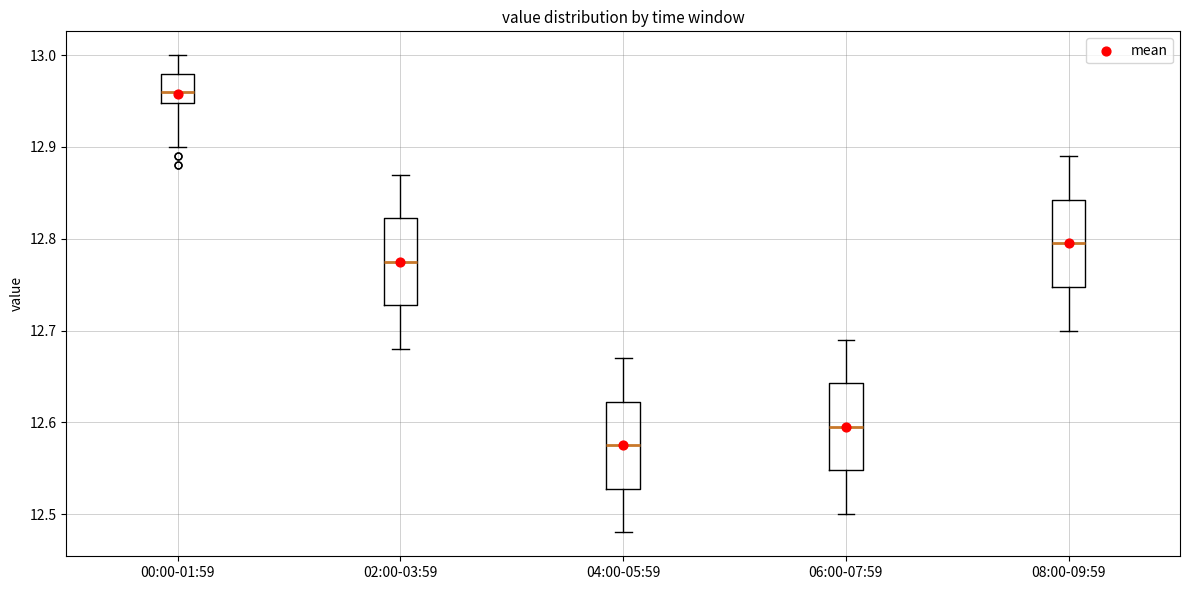

Reading left to right, read every box against the y-axis: the position of its median line, the range the box covers, and the ends of its whiskers. The values are not printed on the chart, so give them approximately, as read against the axis.

00:00-01:59: median 12.96, box 12.95 to 12.98, whiskers 12.90 to 13.00
02:00-03:59: median 12.78, box 12.73 to 12.82, whiskers 12.68 to 12.87
04:00-05:59: median 12.58, box 12.53 to 12.62, whiskers 12.48 to 12.67
06:00-07:59: median 12.60, box 12.55 to 12.64, whiskers 12.50 to 12.69
08:00-09:59: median 12.80, box 12.75 to 12.84, whiskers 12.70 to 12.89